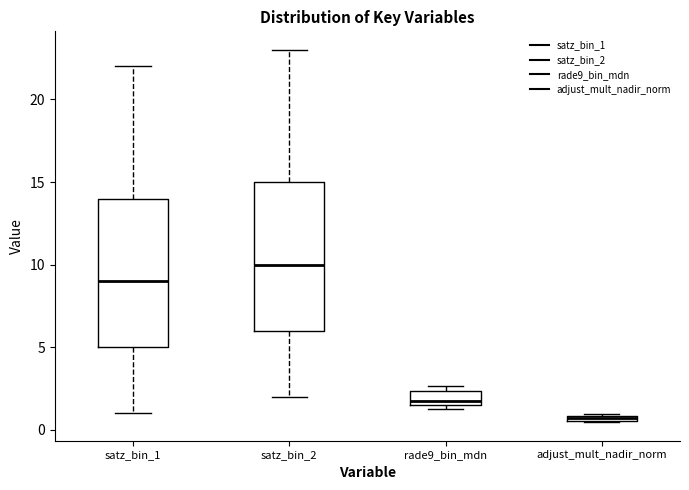

Where is the lower edge of the box for satz_bin_1 on the y-axis? The values are not printed on the chart, so give them approximately, as read against the axis.

5.0